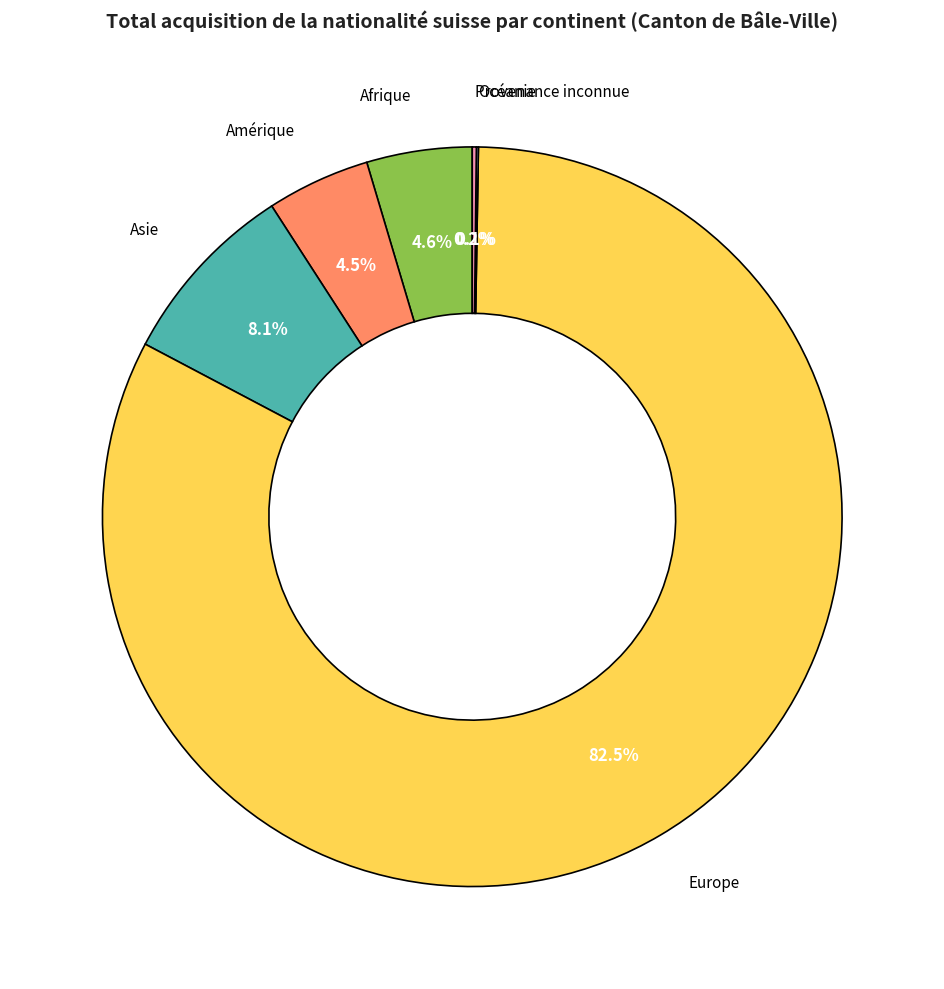

Does any single category account for the majority?

Yes